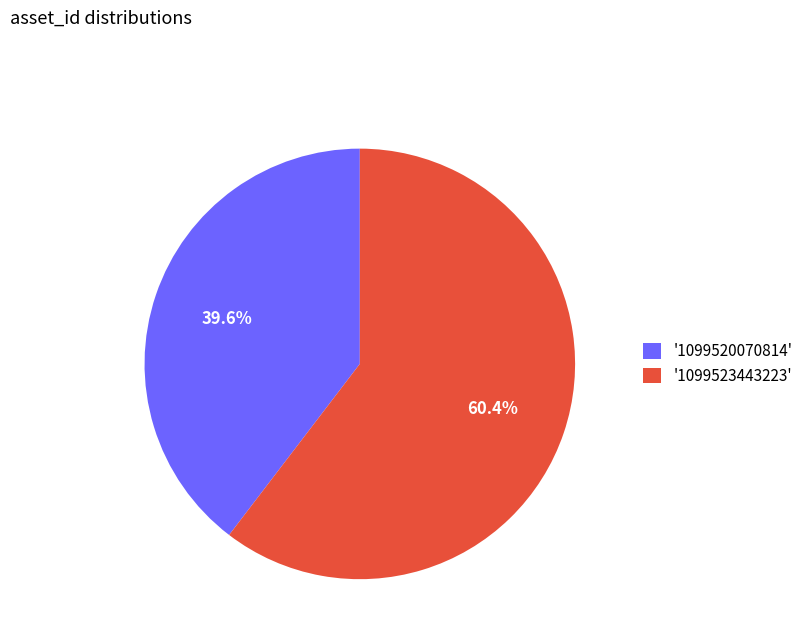

Is there a majority slice in this chart?

Yes